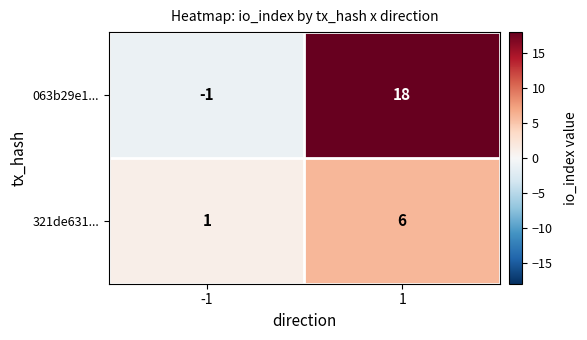

What is the maximum value shown in the chart?

18